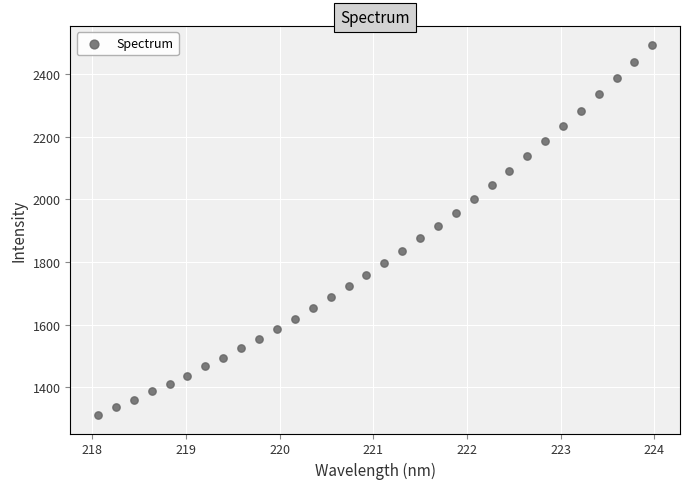

What is the range of Y values (max minus min)?

1182.3